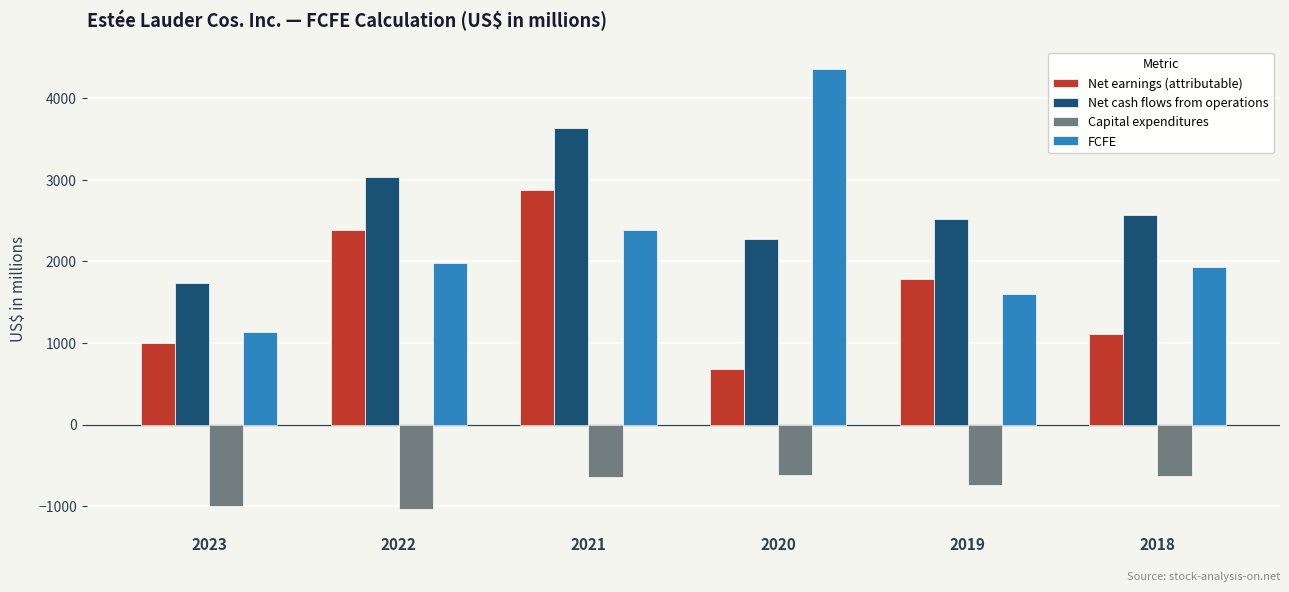

The value of Net earnings (attributable) at 2022 is 2390. True or false?

True